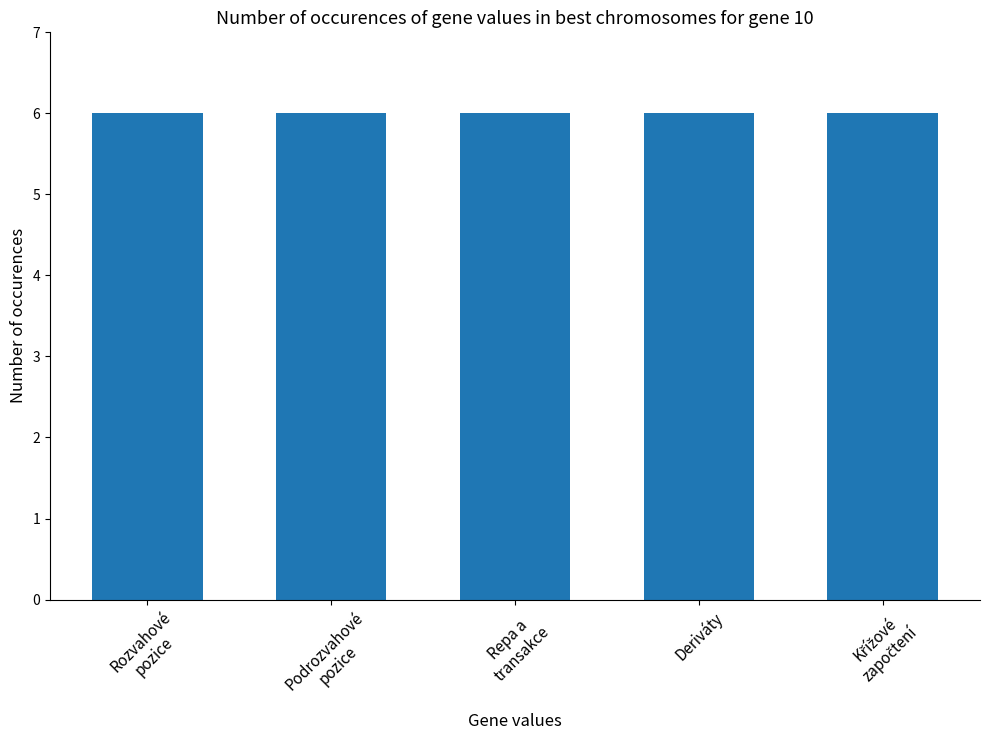

What is the sum of all values?

30